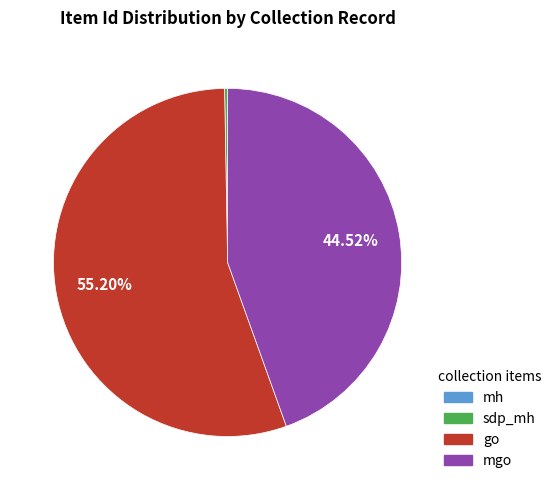

Is there any slice that represents more than half of the pie?

Yes